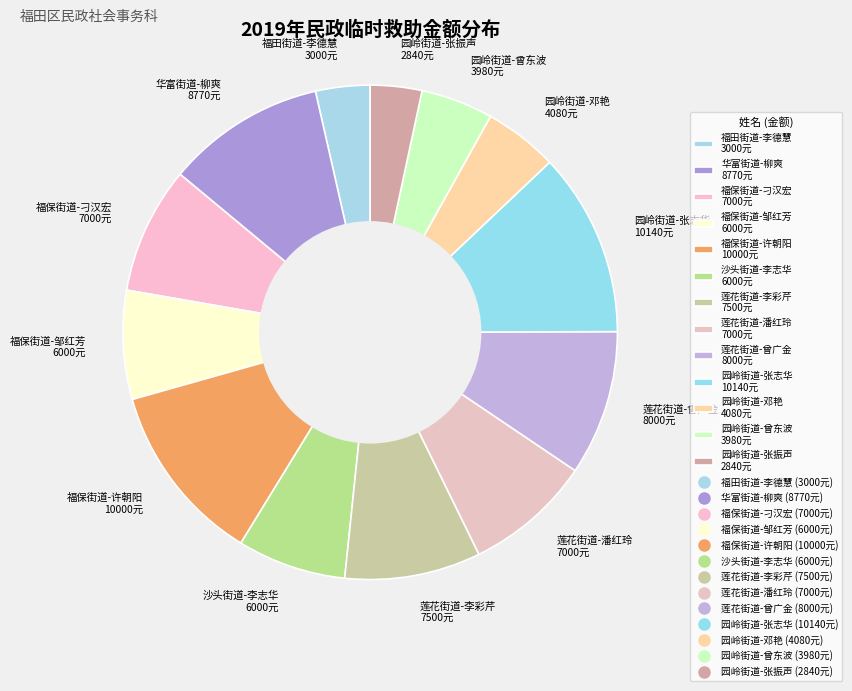

Is it true that 莲花街道-李彩芹 7500元 is 16% of the pie?

False